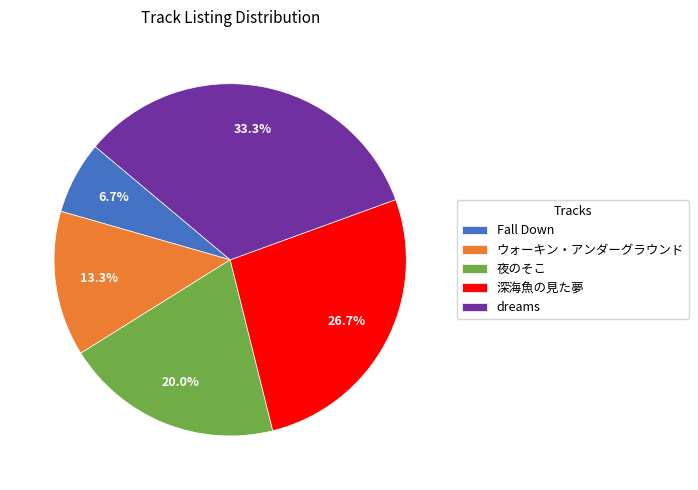

Is it true that dreams is 26% of the pie?

False